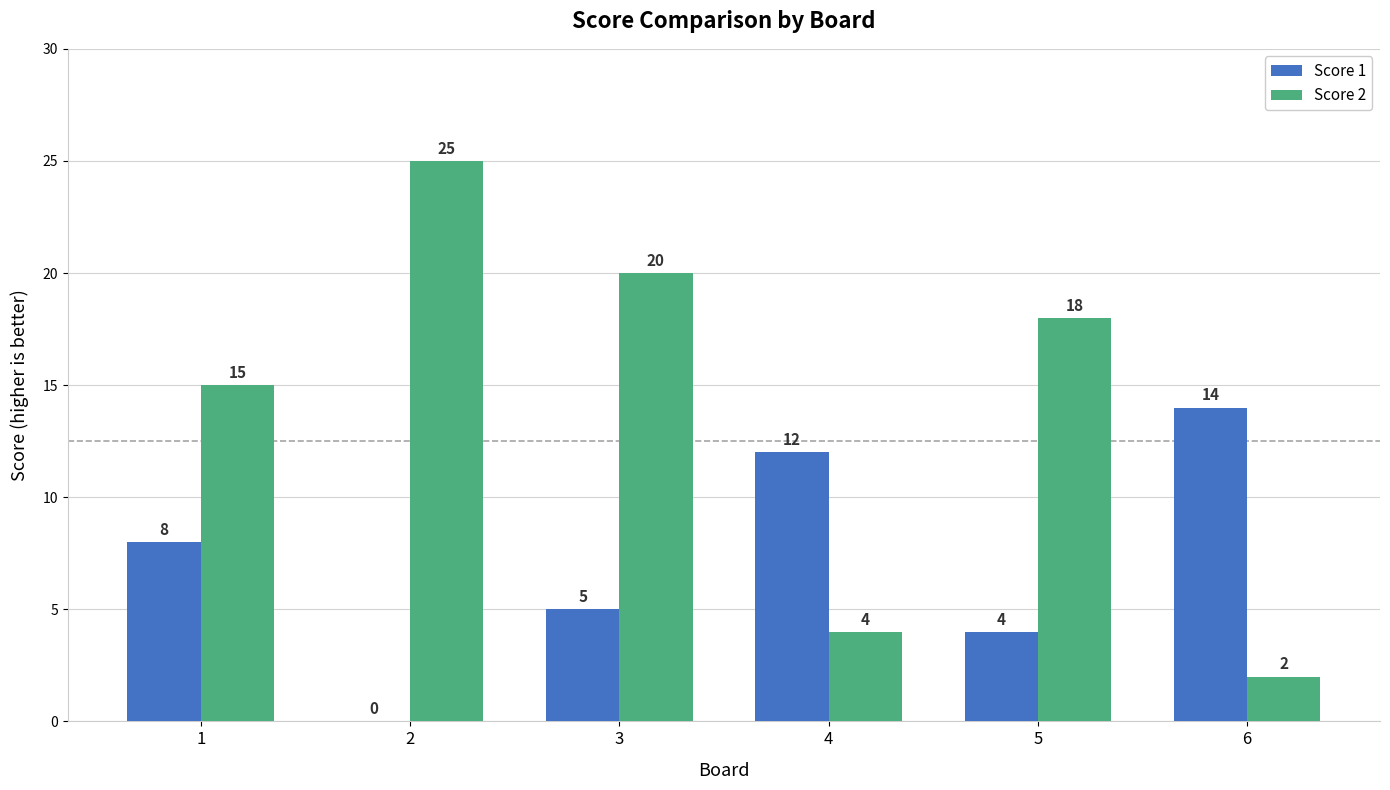

Which series has the largest total across all categories?

Score 2